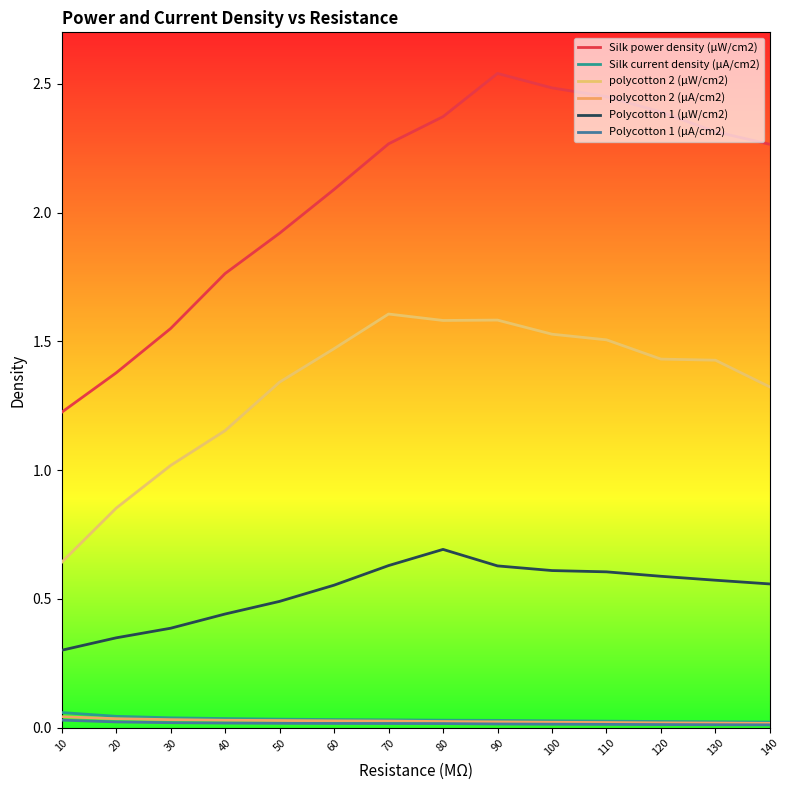

Between 70 and 110, which series saw the biggest shift?

Silk power density (µW/cm2)